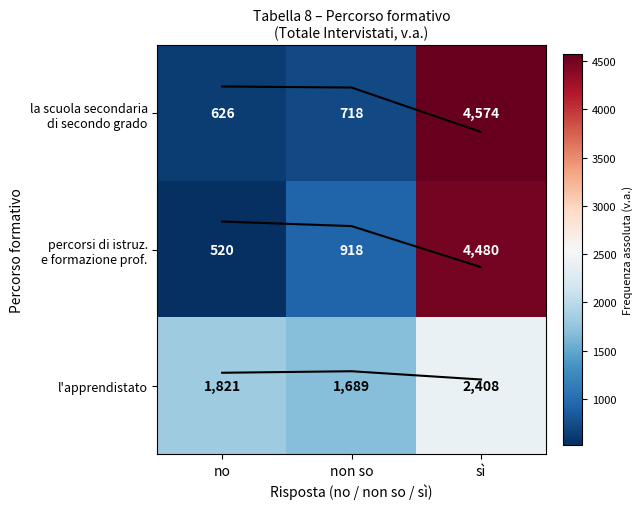

Which has a higher value, no or non so?

non so